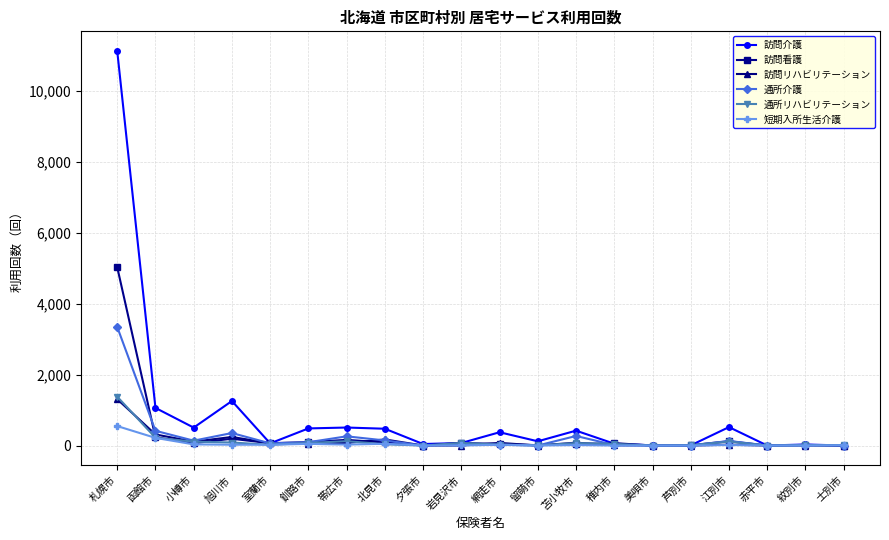

What is the label of the 19th point from the left?

紋別市